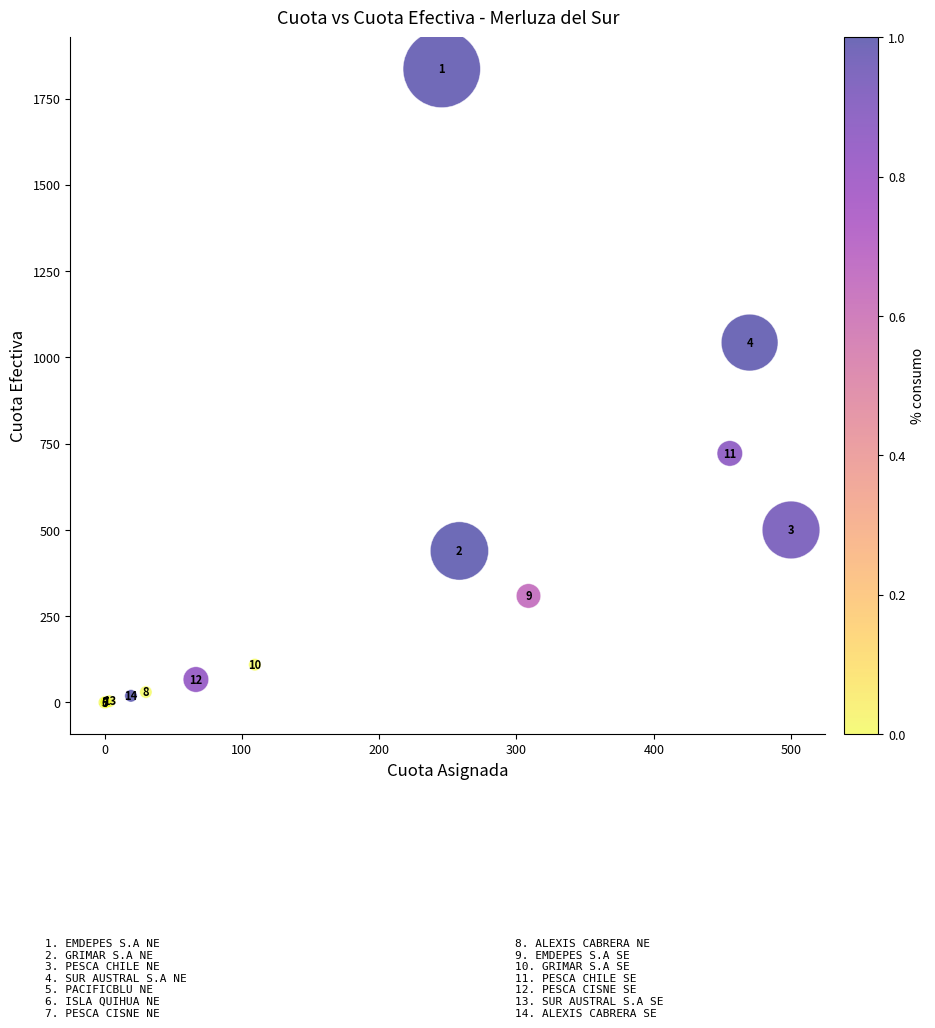

What Y value in the scatter plot is closest to 917?

1043.0